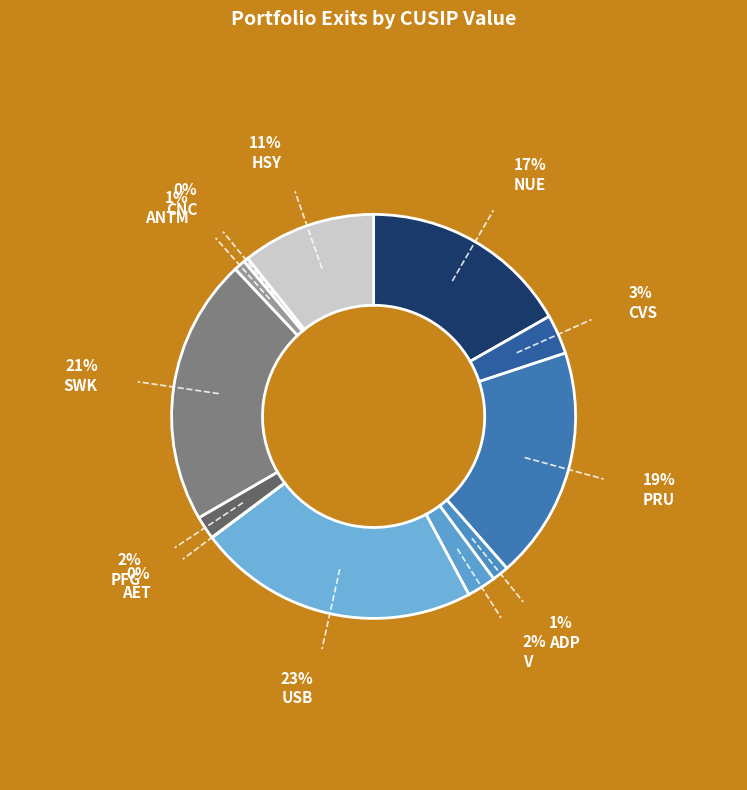

What is the total percentage of CNC and HSY?

11.1%